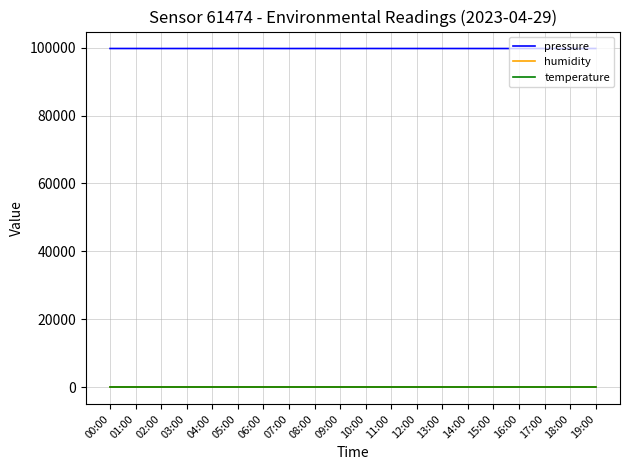

What is the difference between the highest and lowest values at 13:00?

99742.8